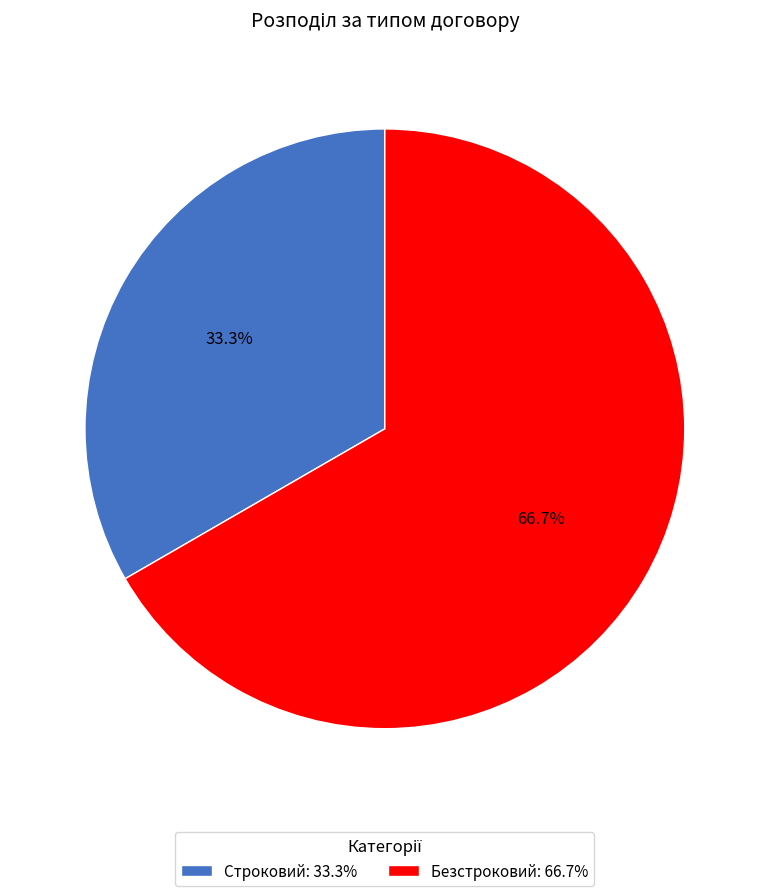

Which category has the smallest portion of the pie?

Строковий